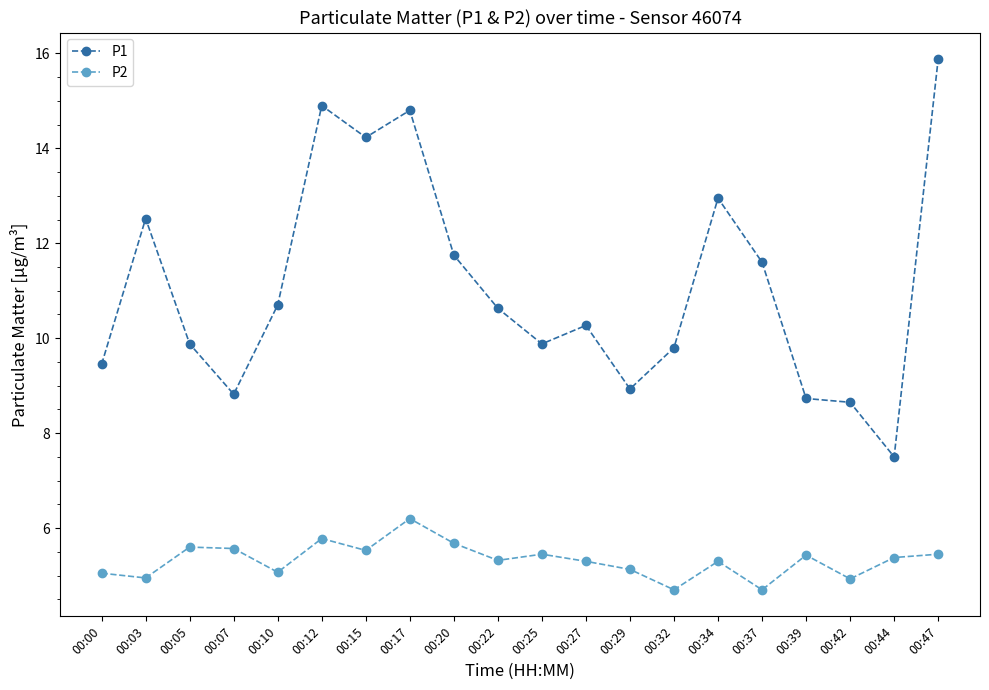

Between 00:10 and 00:42, which series saw the biggest shift?

P1